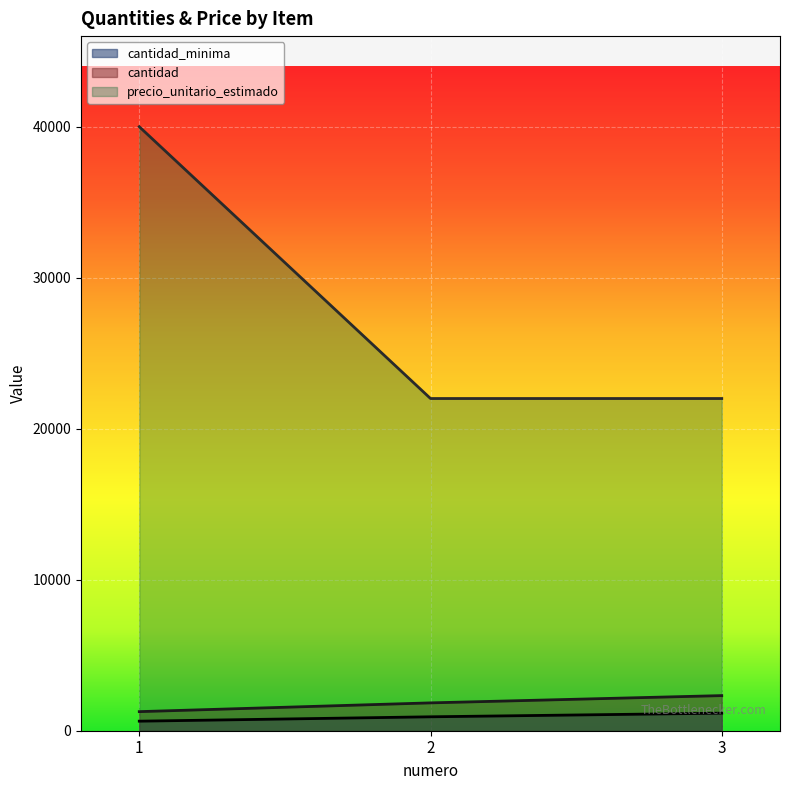

Between 1 and 2, which is larger?

2